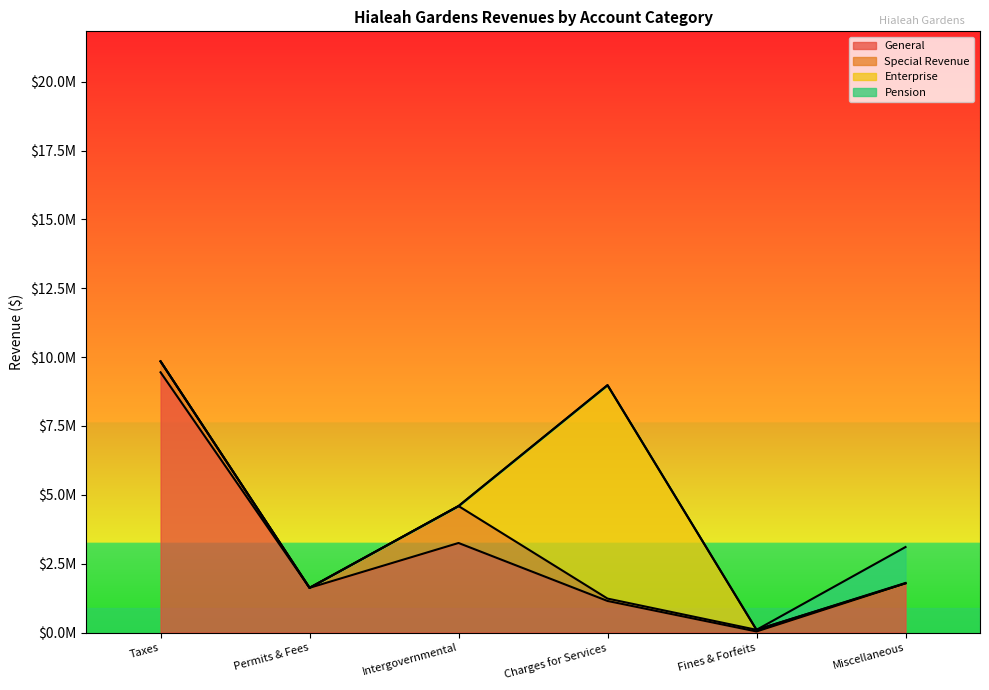

At which category is the sum across all series the highest?

Taxes